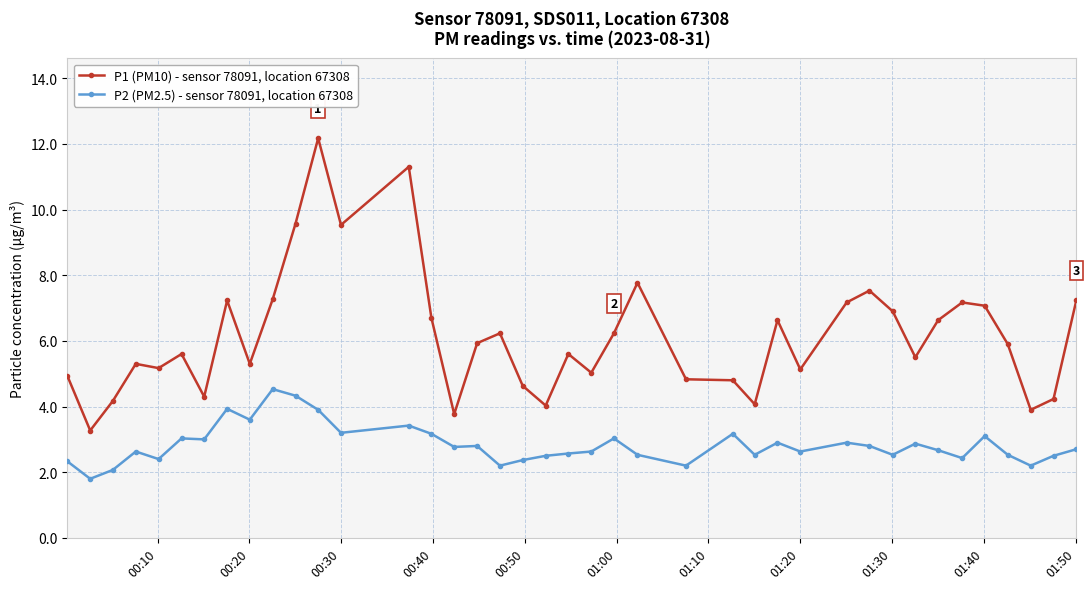

What is the smallest value displayed?

1.8